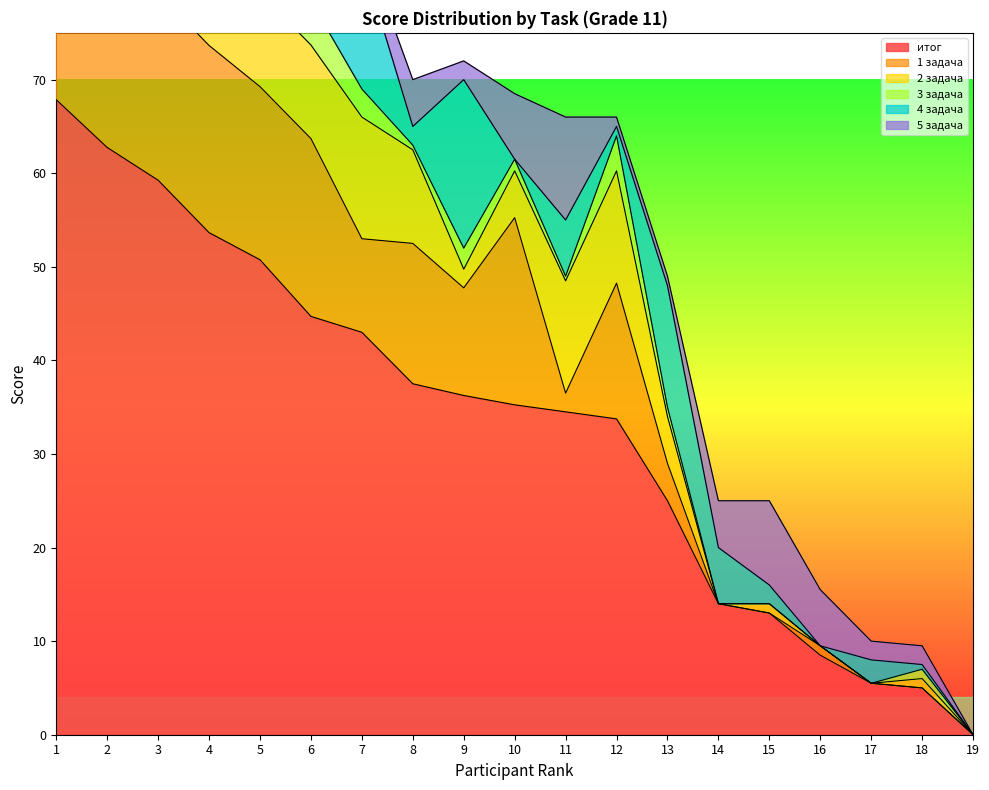

List the labels in order of 5 задача value, largest first.

1, 11, 15, 2, 10, 3, 4, 5, 16, 8, 14, 6, 7, 9, 17, 18, 12, 13, 19